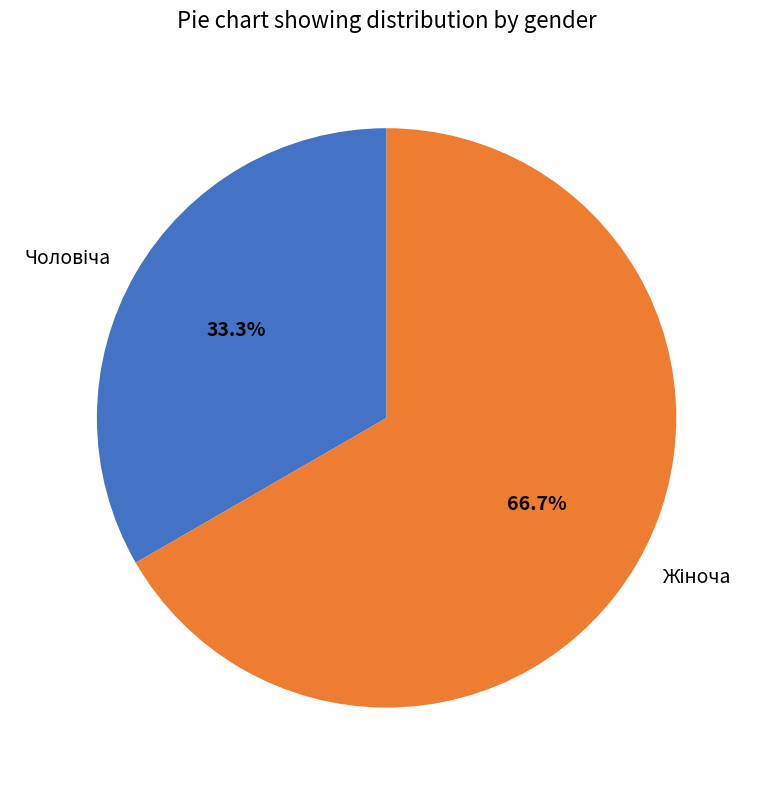

Is there a majority slice in this chart?

Yes